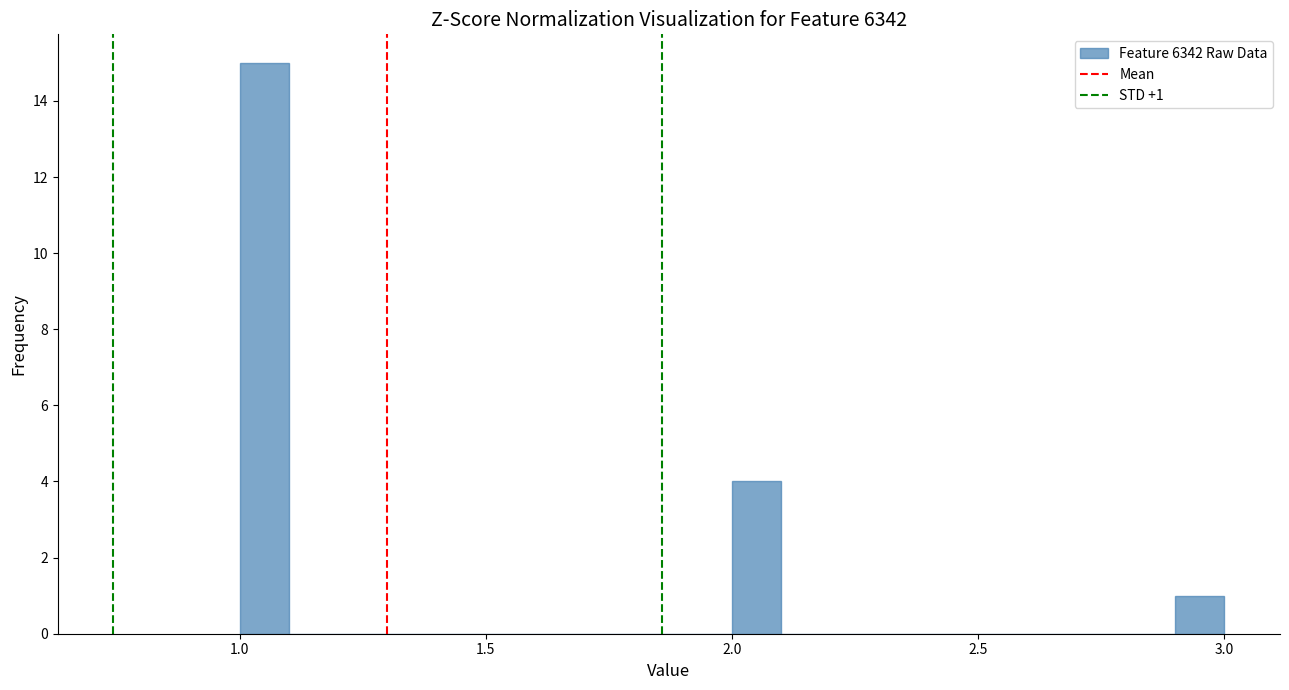

Read against the x-axis, roughly where is the centre of the tallest bar?

1.05